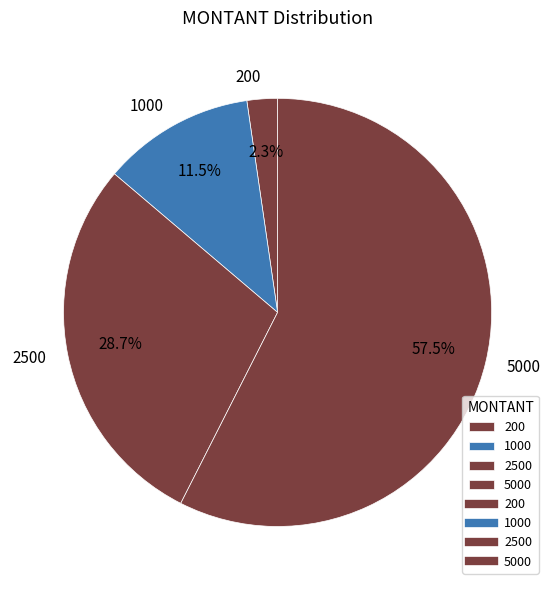

What portion of the pie excludes 200?

97.7%